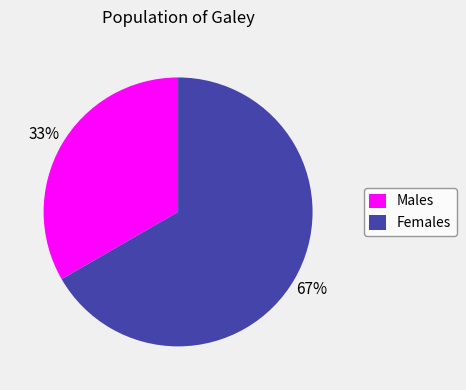

Which has a higher value, Males or Females?

Females